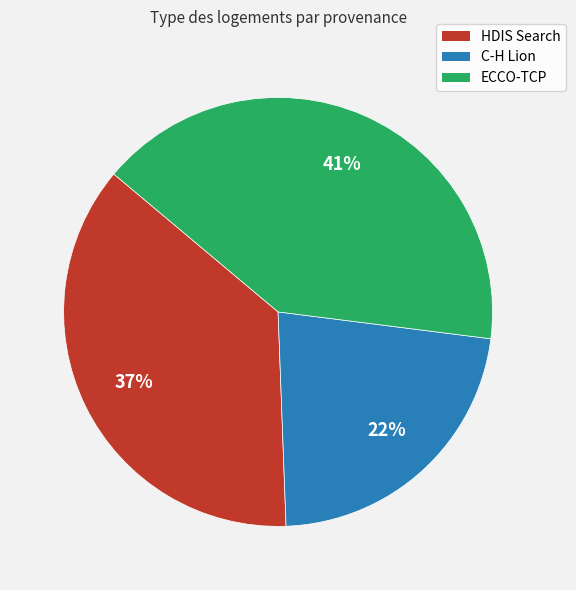

Count the number of slices in the pie.

3